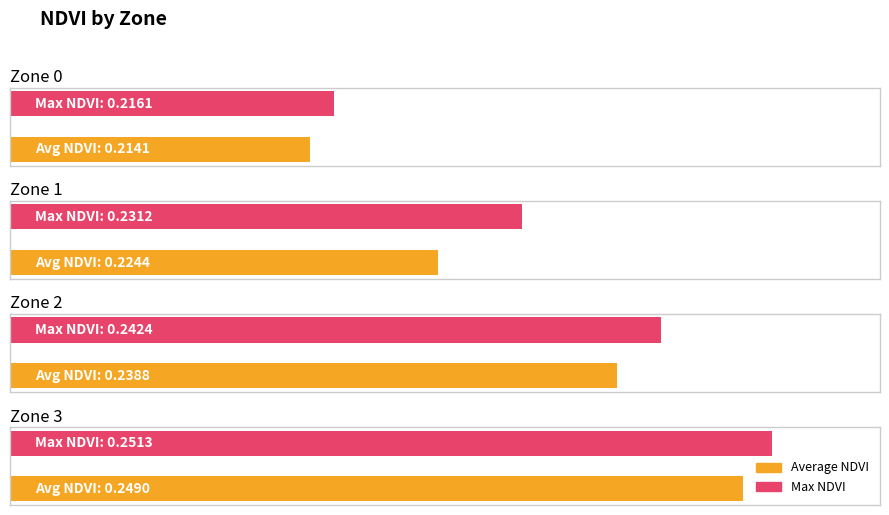

List the series in order of their overall mean, lowest first.

Average NDVI, Max NDVI